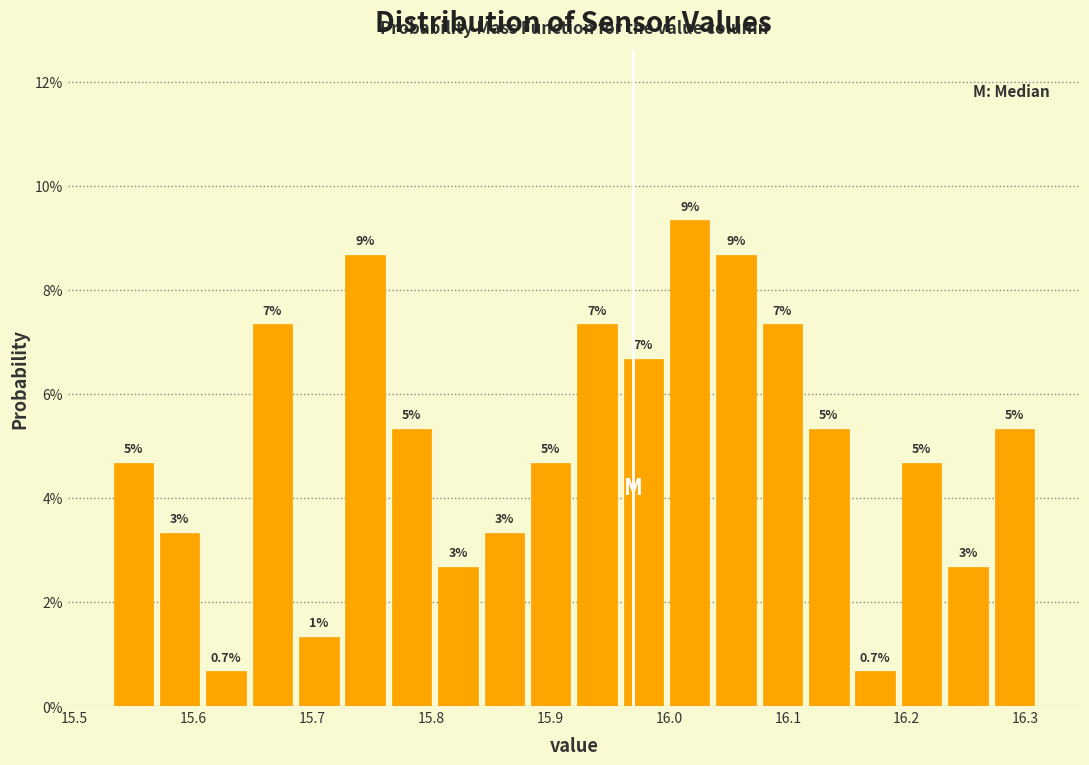

Read against the x-axis, roughly where is the centre of the tallest bar?

16.02